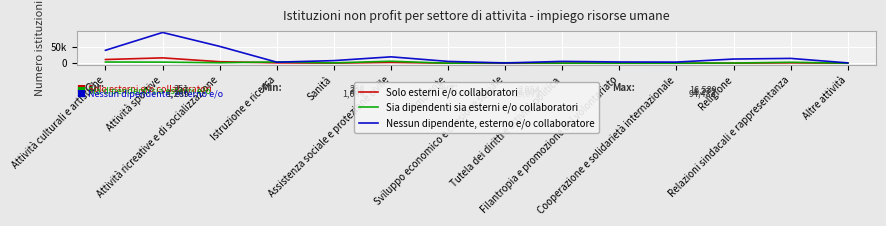

At which label is Nessun dipendente, esterno e/o collaboratore closest to 47763?

Attività ricreative e di socializzazione